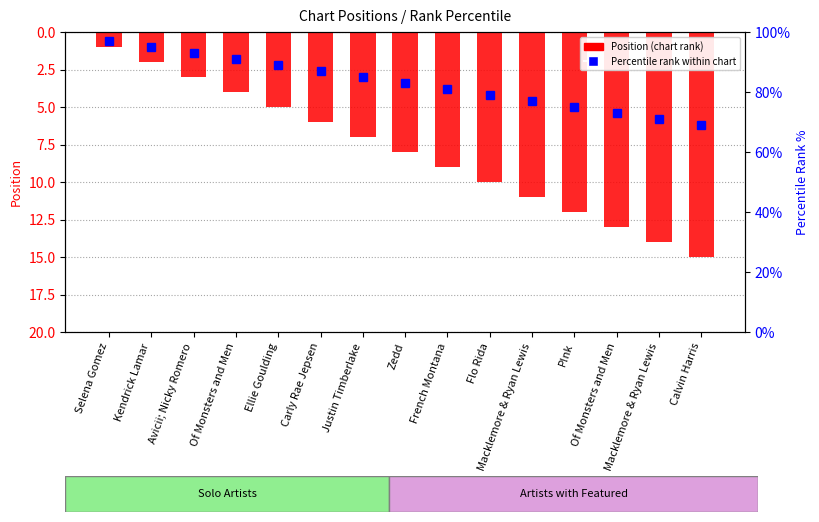

Is the value of Percentile rank within chart at Justin Timberlake greater than the value of Position (chart rank) at French Montana?

Yes